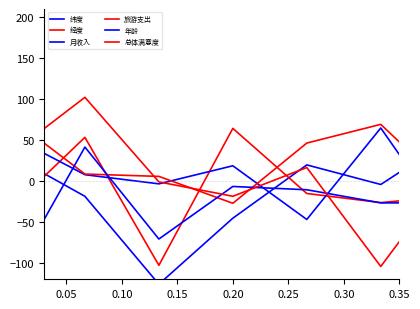

The 月收入 series shows -99.2 at 11. True or false?

False